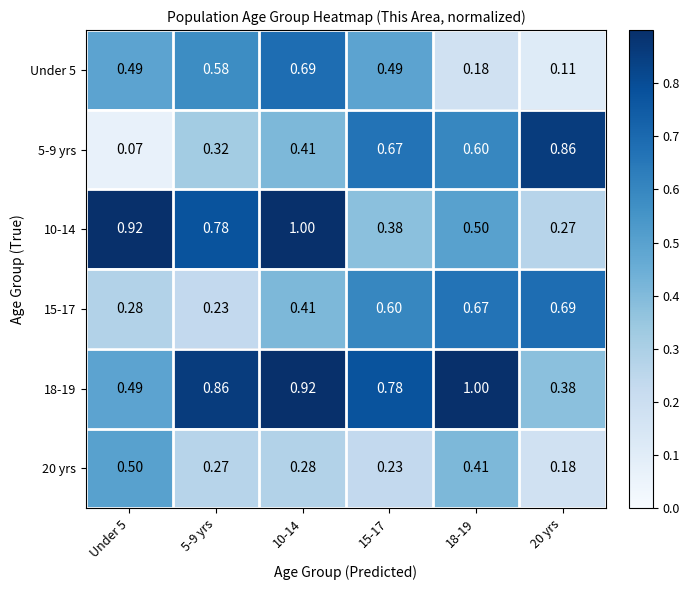

Is the value of 15-17 at 5-9 yrs greater than the value of 18-19 at 10-14?

No